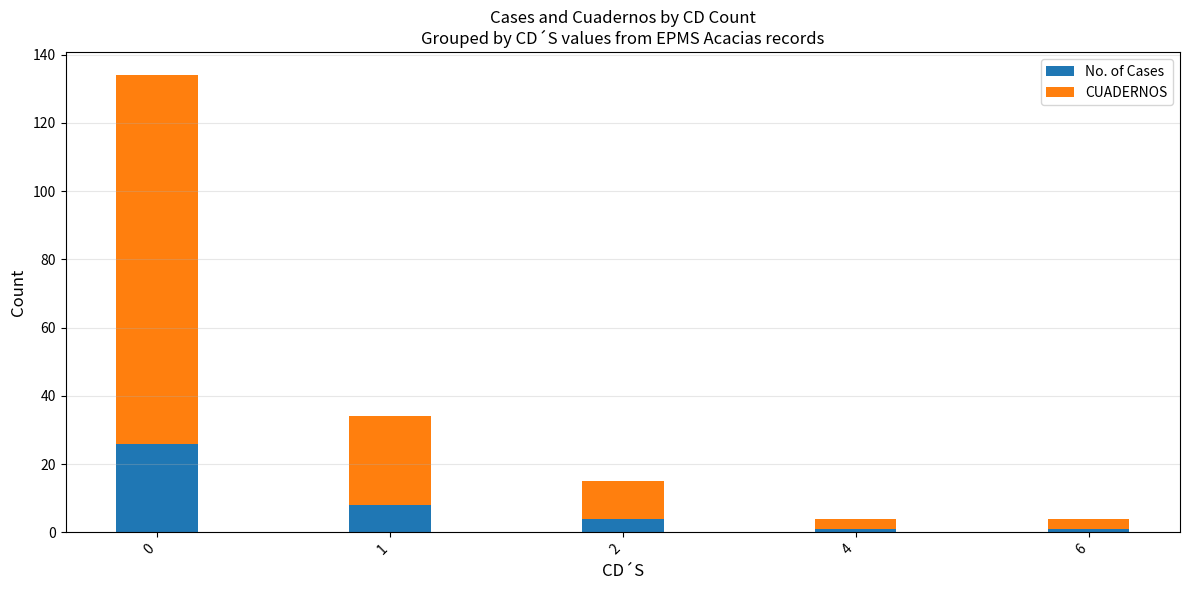

What is the difference between the second highest and second lowest values in the No. of Cases series?

7